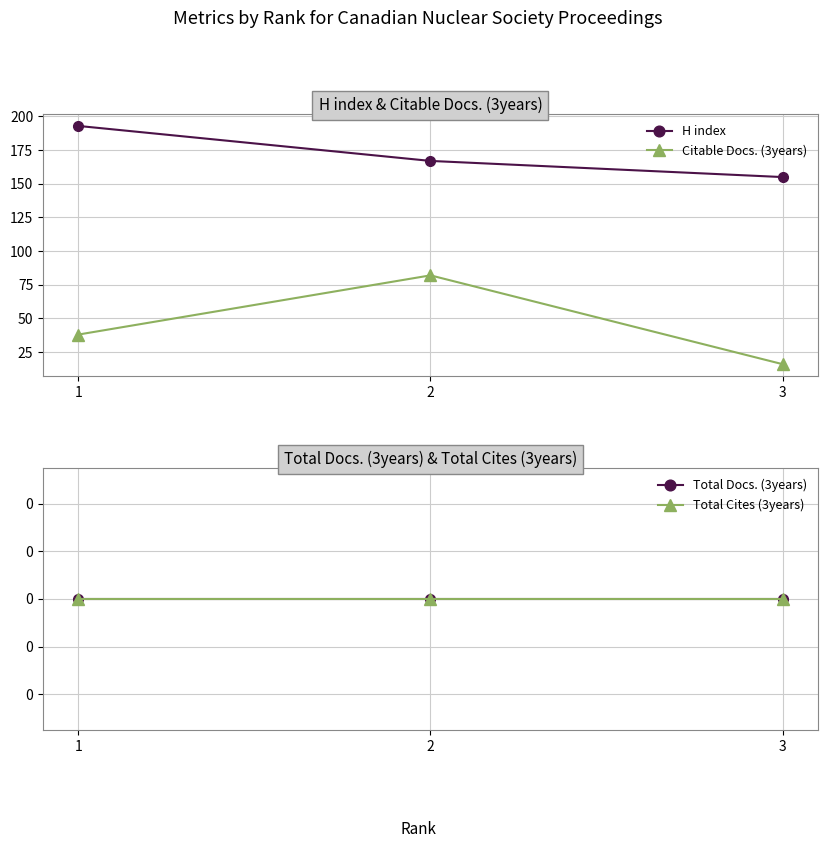

The value of Total Cites (3years) at 1 is 0. True or false?

True